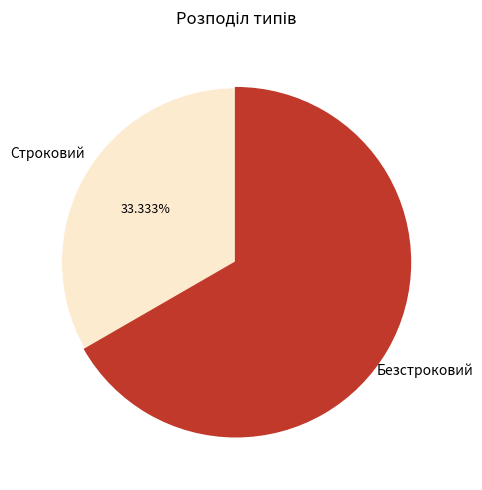

Is there a majority slice in this chart?

Yes